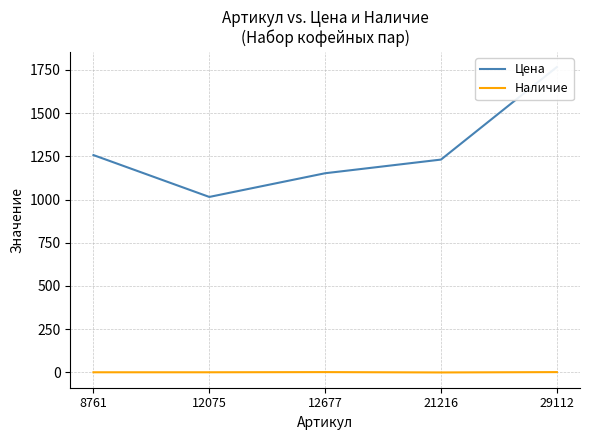

What is the average value of the Наличие series?

1